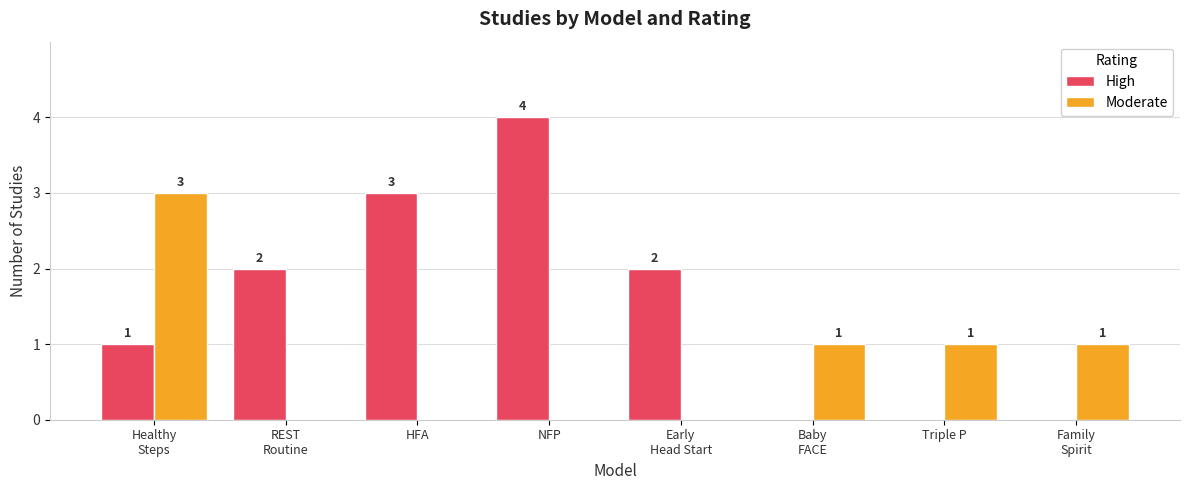

At which label does High reach its peak?

NFP